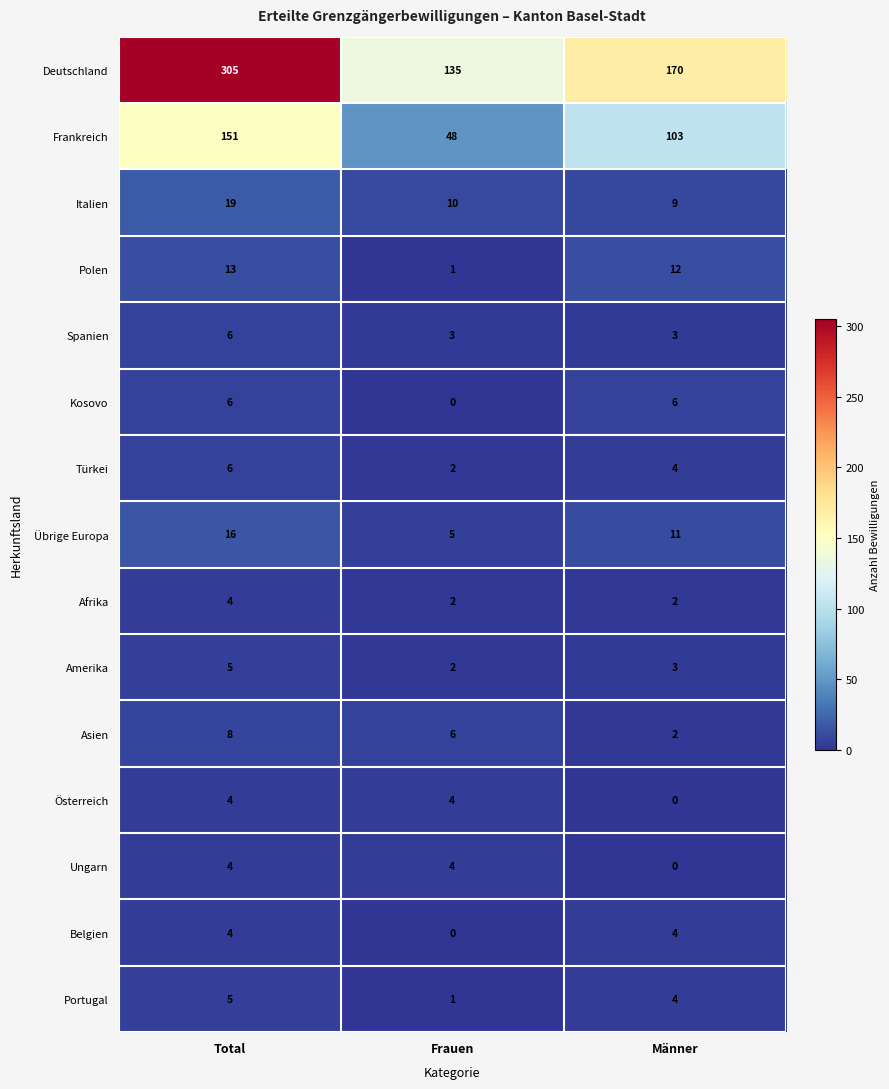

What is the sum of the Frankreich values at Total and Frauen?

199